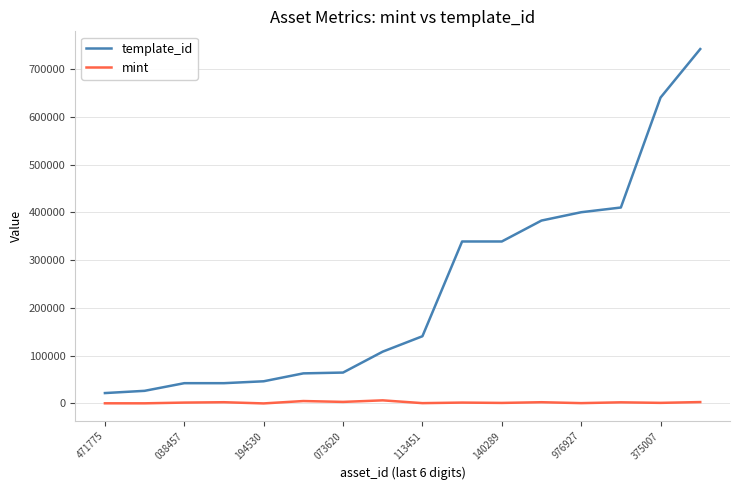

Rank the series by their maximum value, from highest to lowest.

template_id, mint